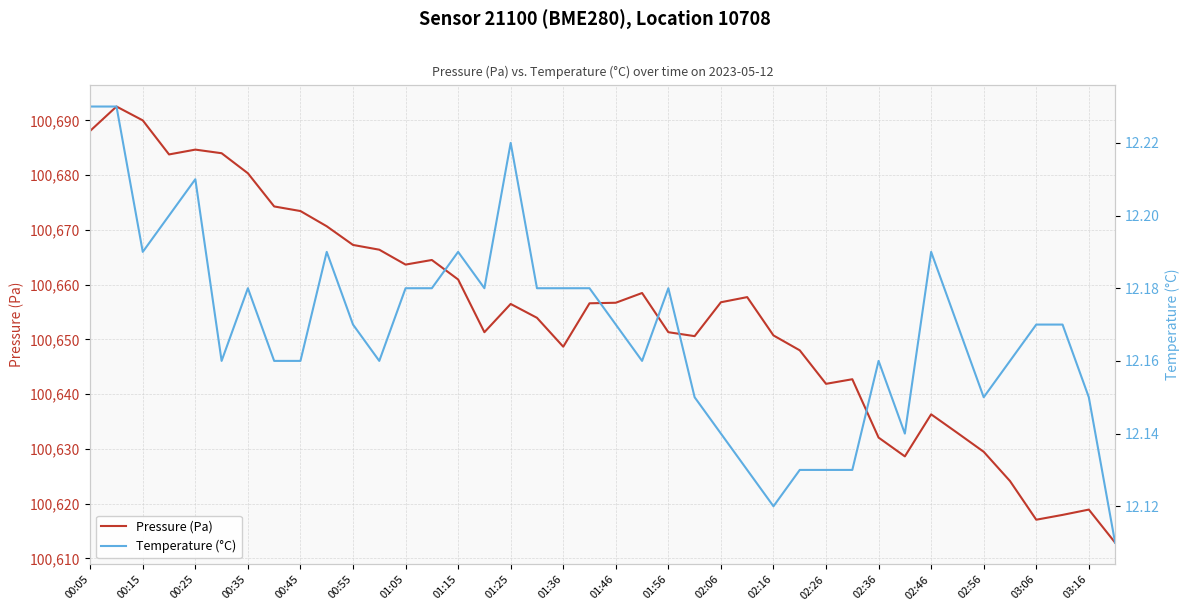

True or false: Temperature (°C) has more than 1 interior local peaks.

True